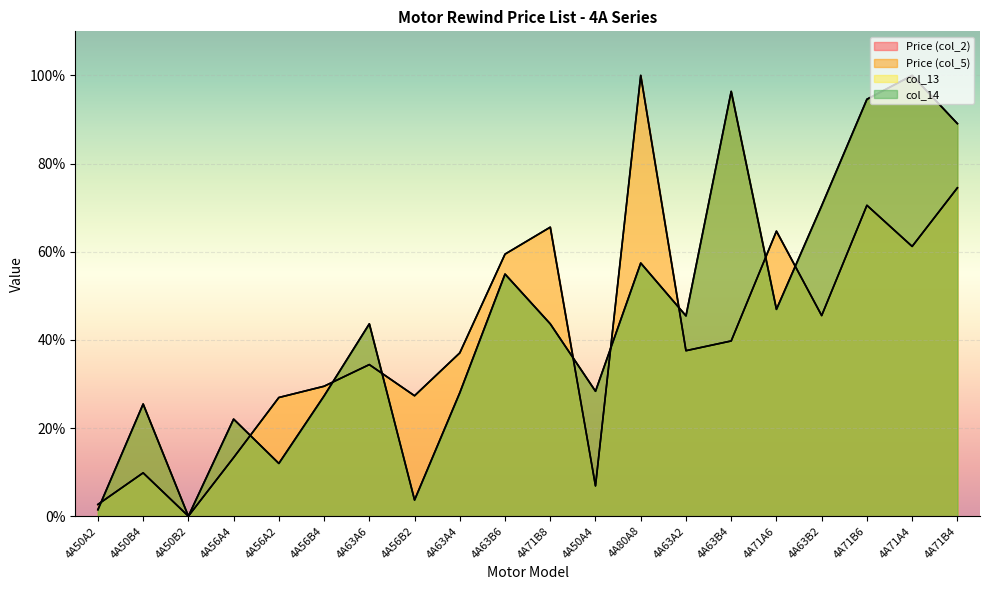

What is the difference between the maximum and minimum values in the Price (col_5) series?

100.0